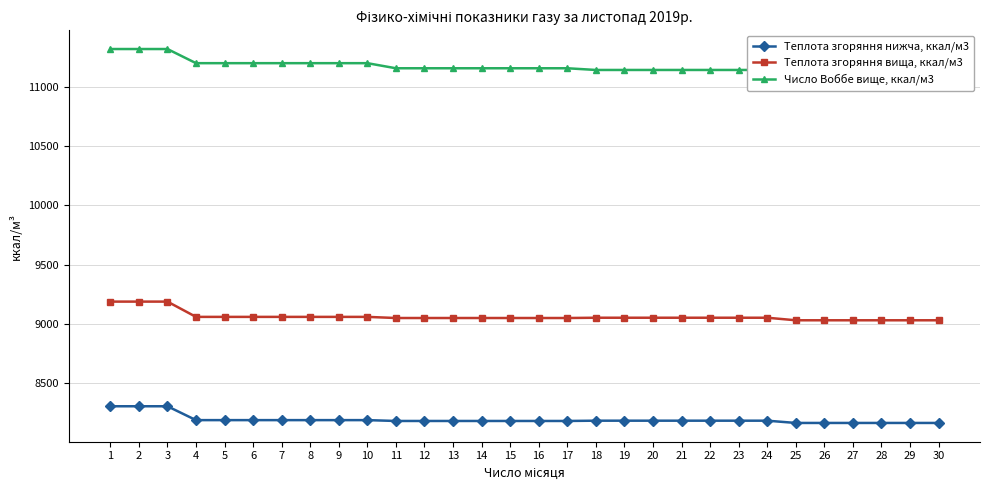

Where is Число Воббе вище, ккал/м3 nearest to the value 11222?

4